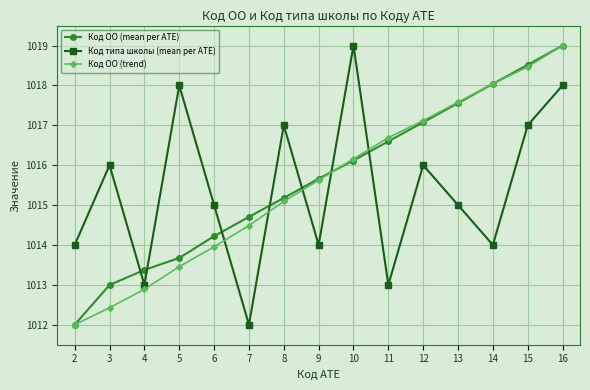

What is the spread (max minus min) of values at 10?

2.9